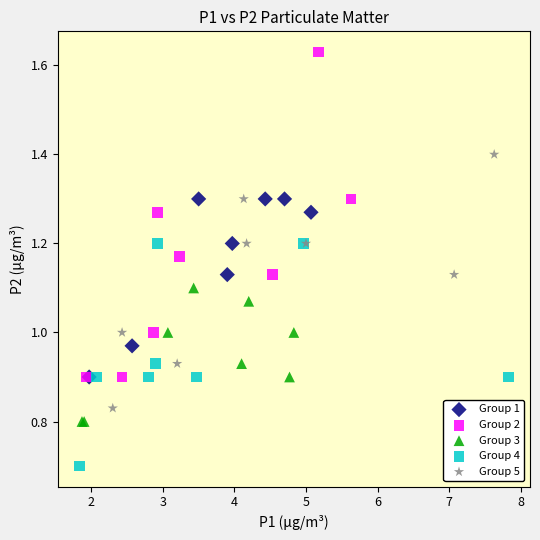

Which series reaches the minimum Y coordinate?

Group 4